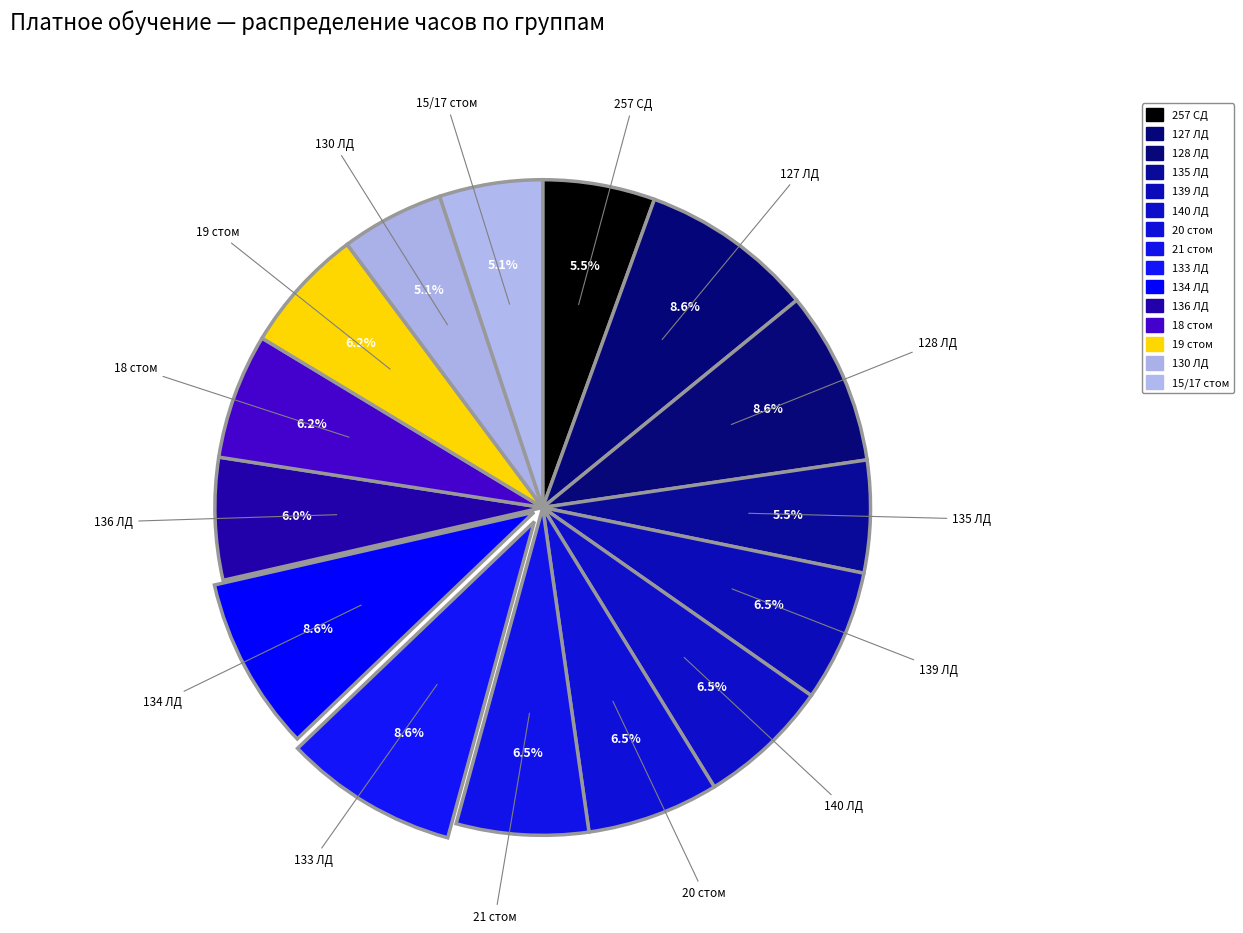

Combined, what portion of the pie is 135 ЛД and 128 ЛД?

14.1%